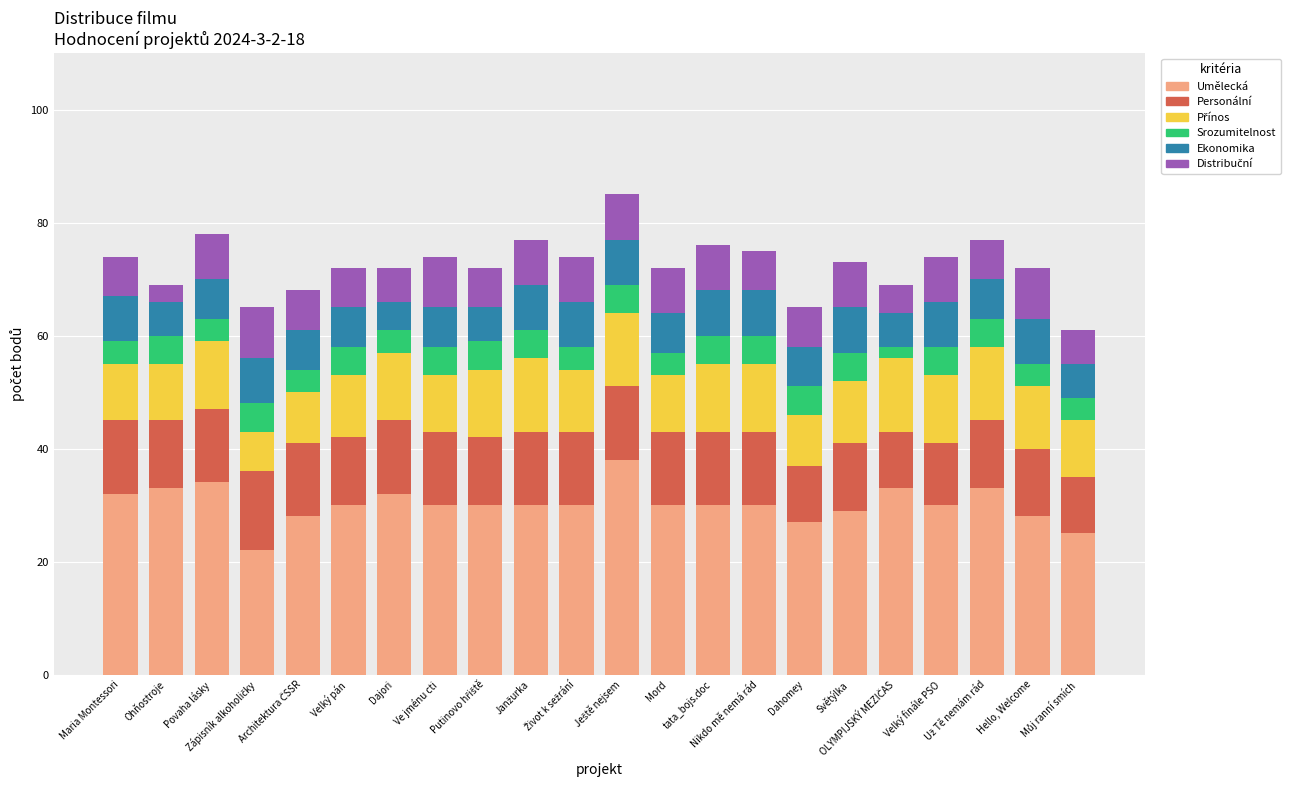

What is the minimum value for Umělecká?

22